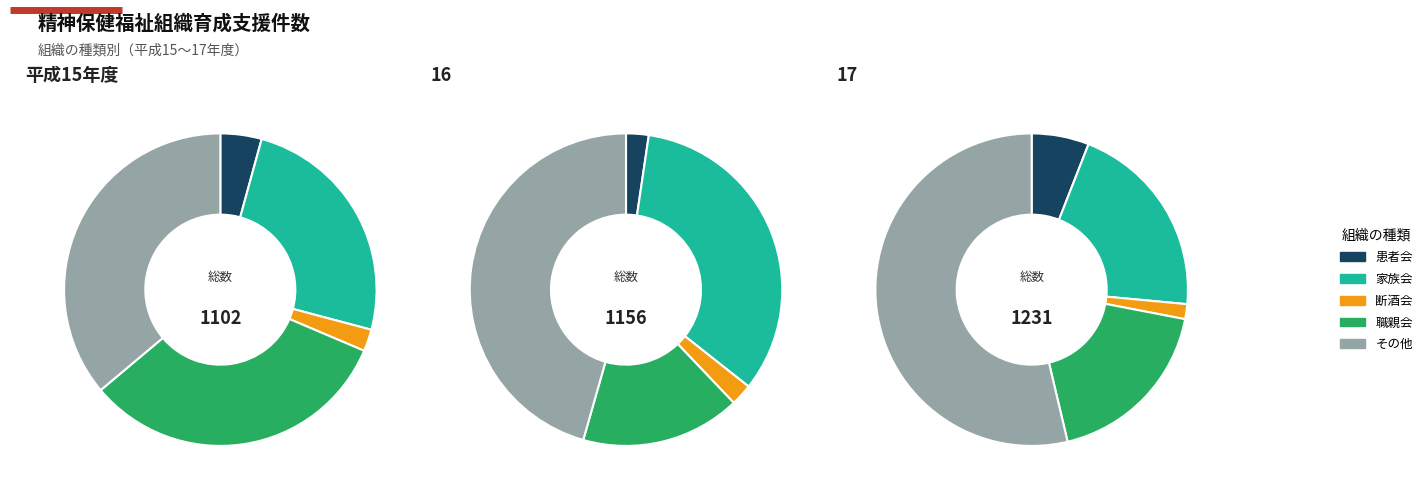

To the nearest percent, what is the difference between the 17 and 16 slice percentages?

8%